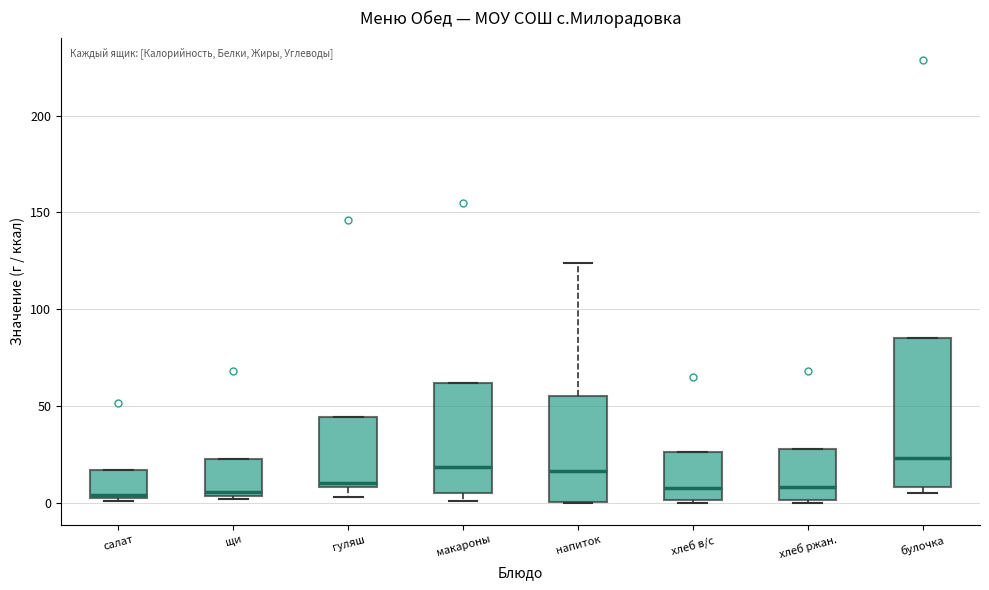

Which box is the tallest, from its lower edge to its upper edge?

булочка